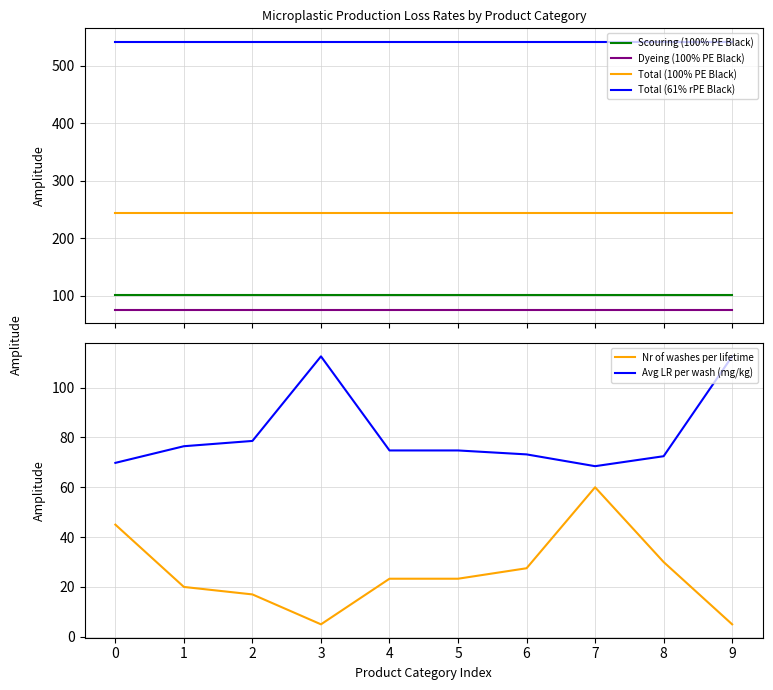

Reading left to right, extract all data points from this chart.

Scouring (100% PE Black): 0=102.0	1=102.0	2=102.0	3=102.0	4=102.0	5=102.0	6=102.0	7=102.0	8=102.0	9=102.0
Dyeing (100% PE Black): 0=76.0	1=76.0	2=76.0	3=76.0	4=76.0	5=76.0	6=76.0	7=76.0	8=76.0	9=76.0
Total (100% PE Black): 0=245.0	1=245.0	2=245.0	3=245.0	4=245.0	5=245.0	6=245.0	7=245.0	8=245.0	9=245.0
Total (61% rPE Black): 0=542.0	1=542.0	2=542.0	3=542.0	4=542.0	5=542.0	6=542.0	7=542.0	8=542.0	9=542.0
Nr of washes per lifetime: 0=45.0	1=20.0	2=17.0	3=5.0	4=23.3	5=23.3	6=27.5	7=60.0	8=30.0	9=5.0
Avg LR per wash (mg/kg): 0=69.8	1=76.5	2=78.6	3=112.5	4=74.8	5=74.8	6=73.2	7=68.5	8=72.5	9=112.5